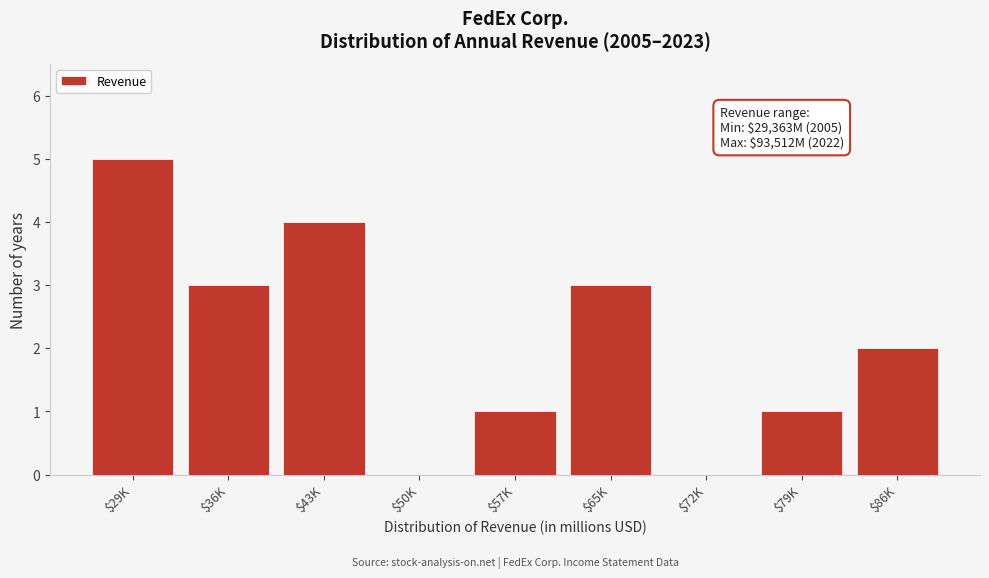

What is the maximum value shown in the chart?

5